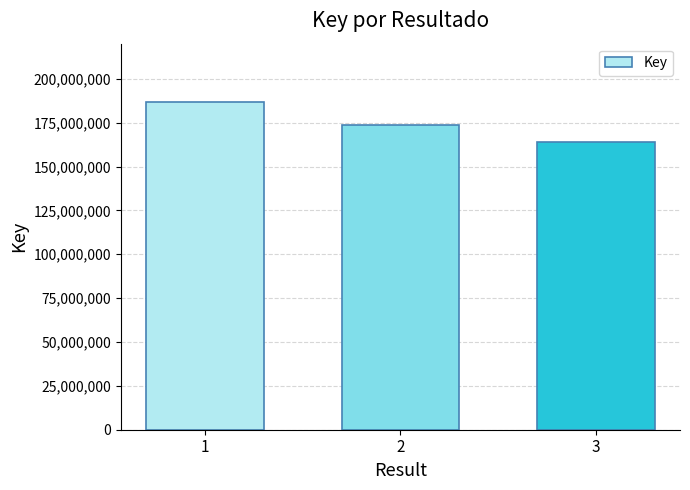

What is the difference between the maximum and minimum values?

23178427